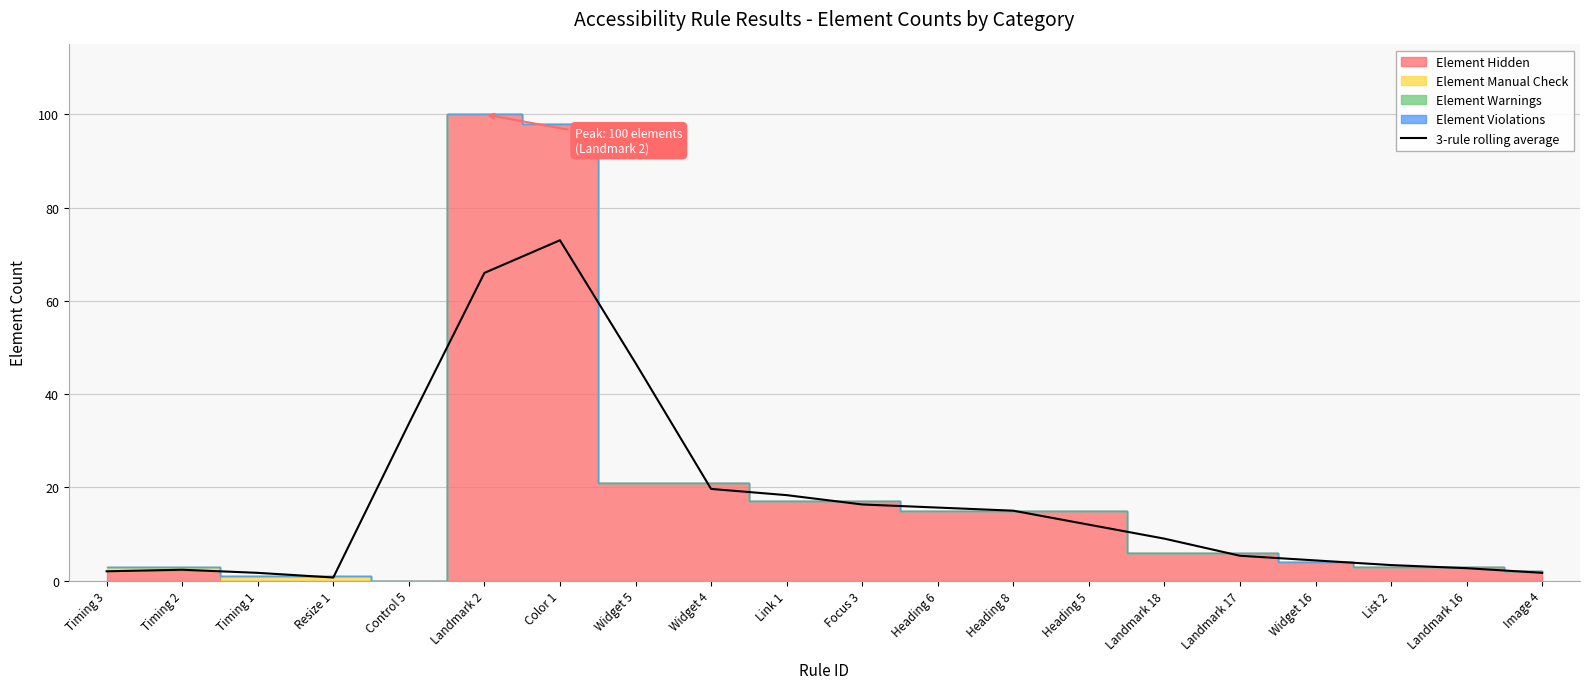

How many lines are shown in the chart?

1